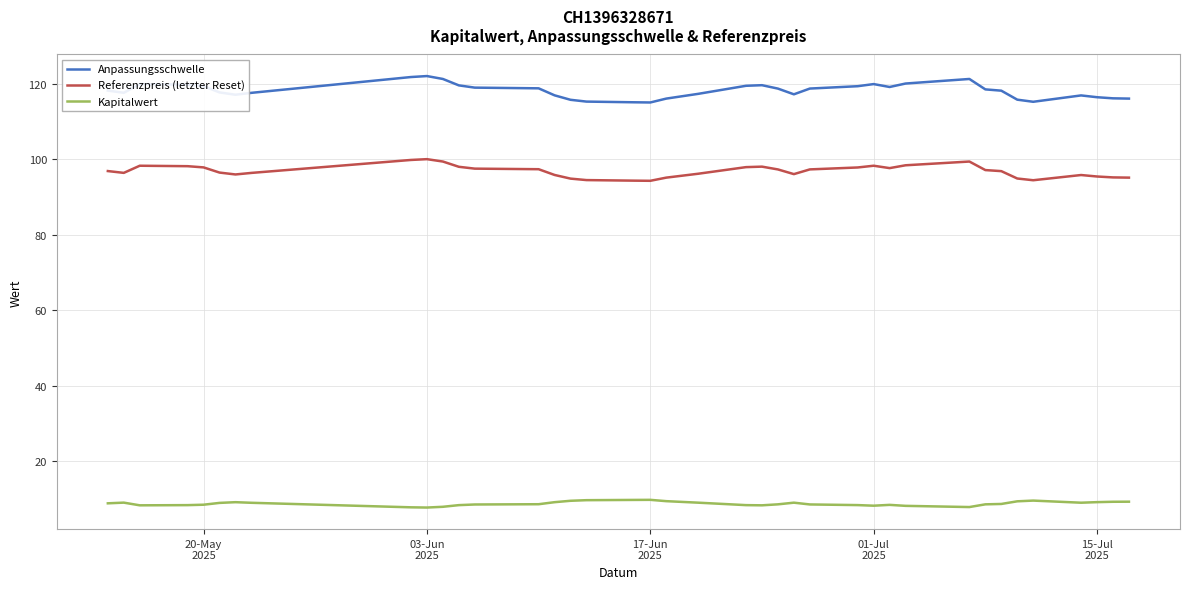

What is the highest value of the Kapitalwert series?

9.8